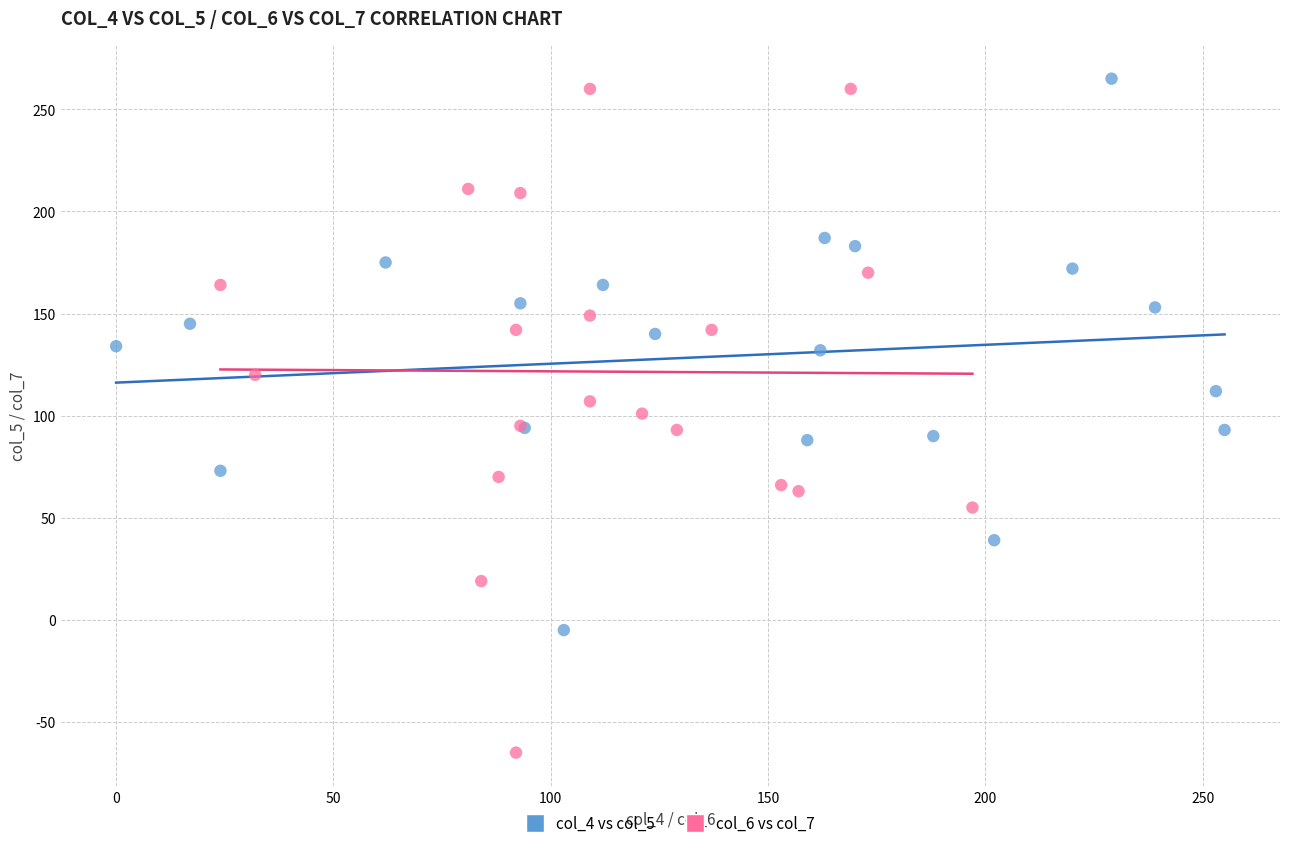

Which series has the largest Y range (max minus min)?

col_6 vs col_7